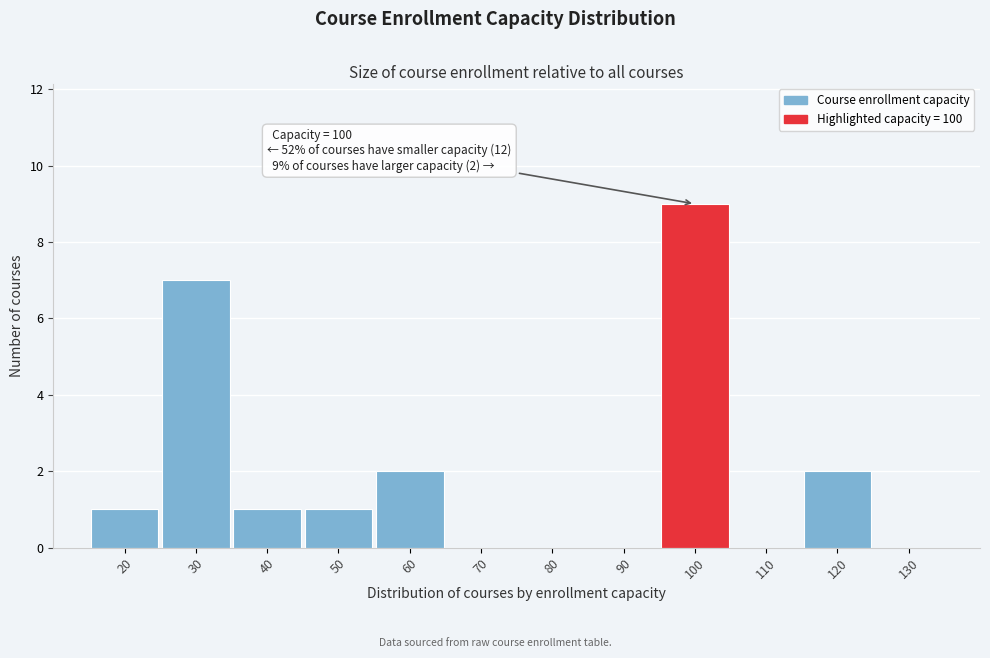

Over which range of the x-axis is the bar tallest?

95 to 105